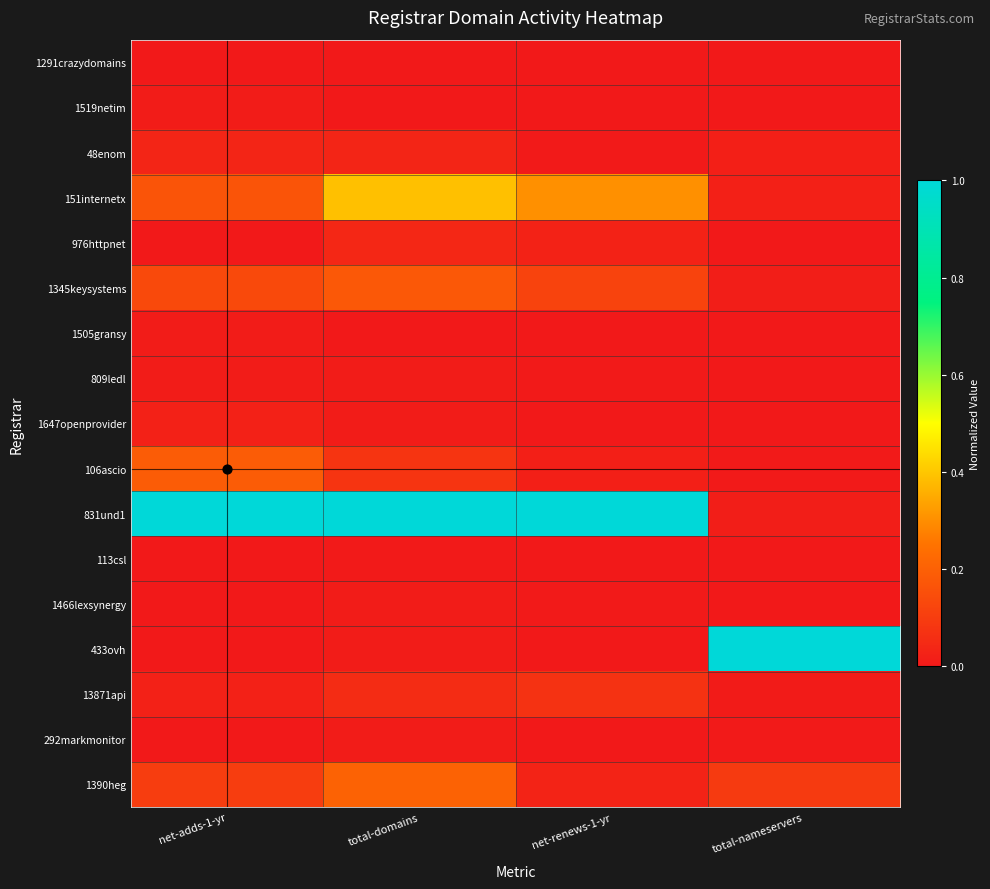

At how many categories does at least one series exceed 0?

4